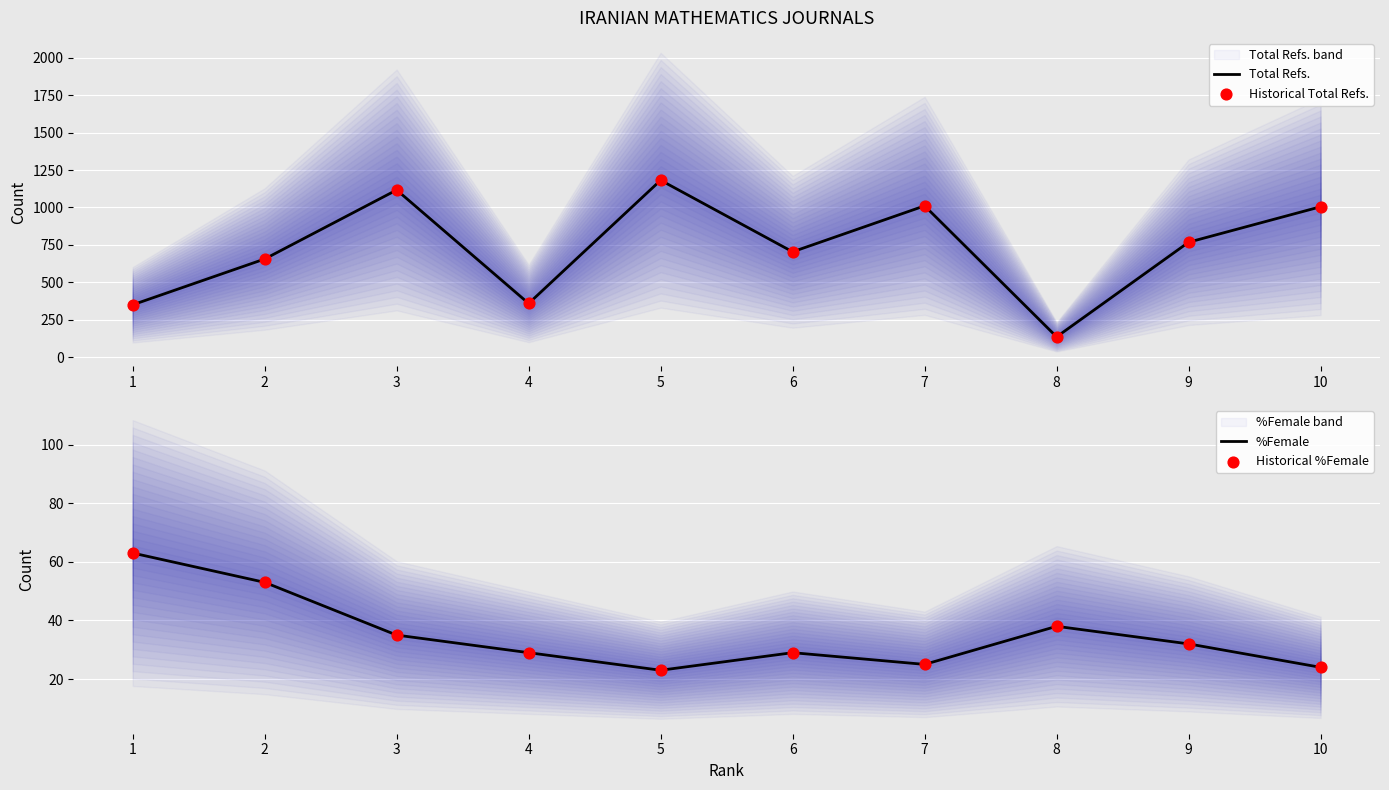

At which category is the sum across all series the highest?

5